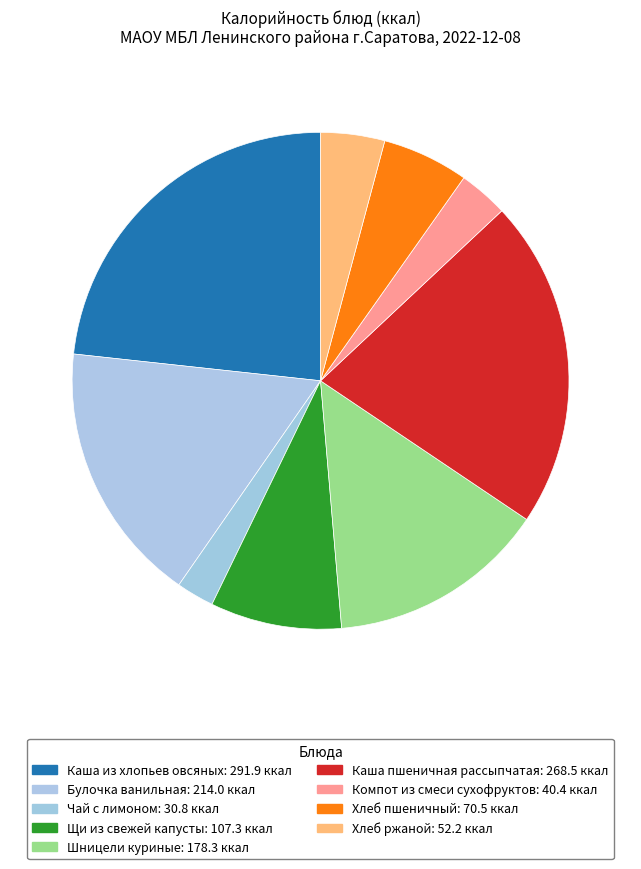

How many slices are in this pie chart?

9